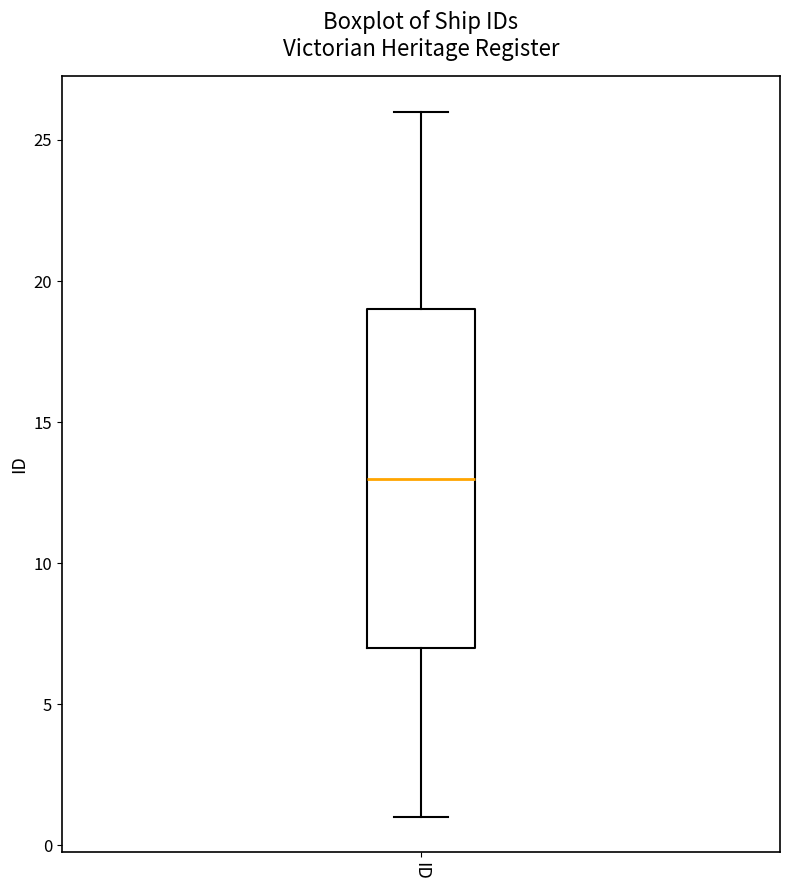

Where is the upper edge of the box for ID on the y-axis? The values are not printed on the chart, so give them approximately, as read against the axis.

19